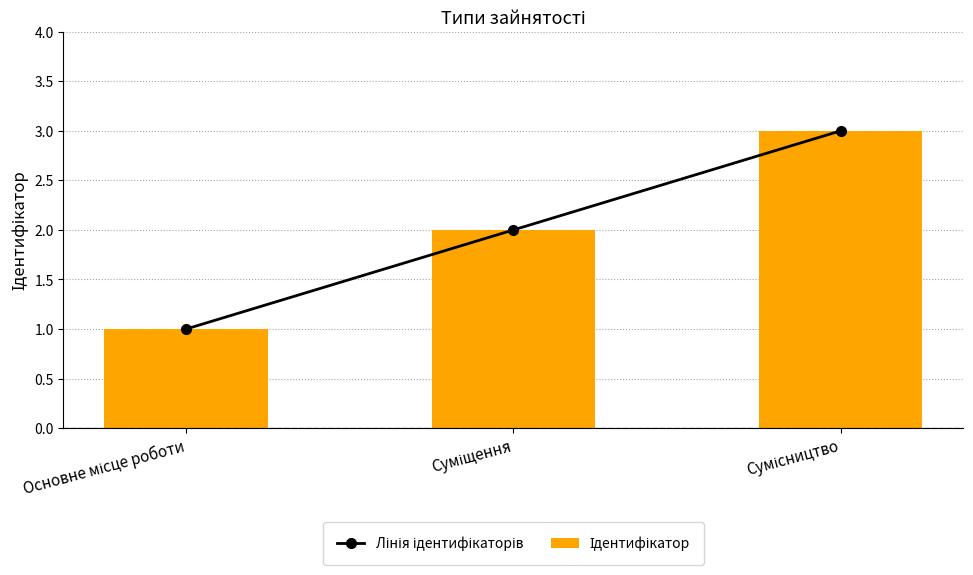

Reading left to right, transcribe all the data shown in this chart.

Лінія ідентифікаторів: 1	2	3
Ідентифікатор: 1	2	3